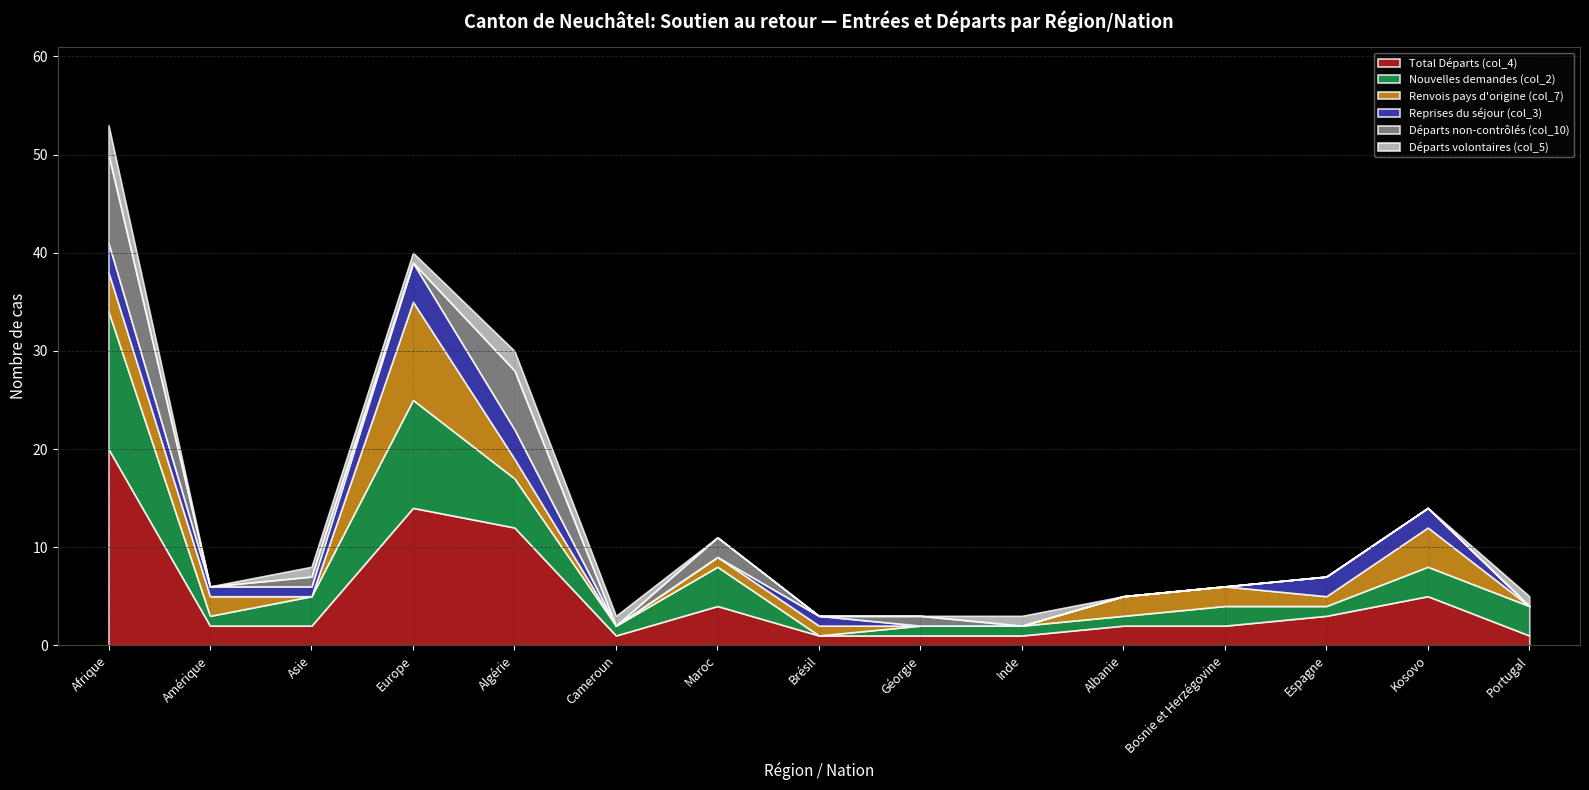

At which label is Renvois pays d'origine (col_7) closest to 5?

Afrique